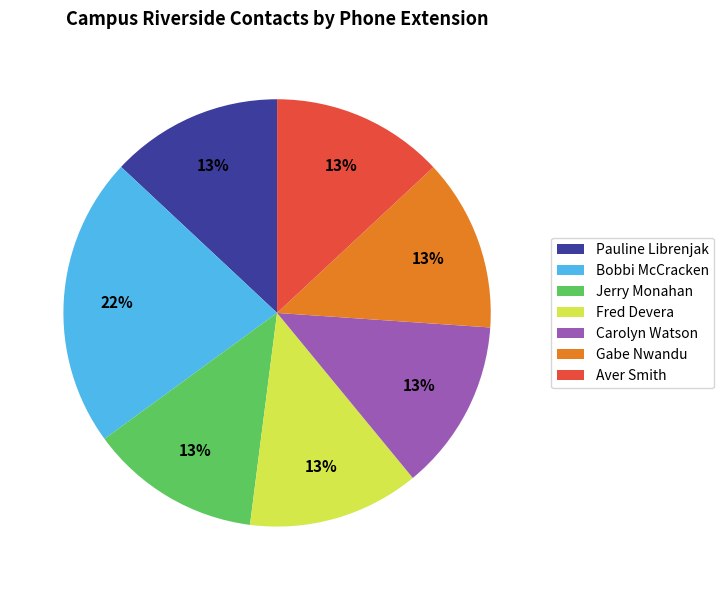

Which category has the biggest portion of the pie?

Bobbi McCracken